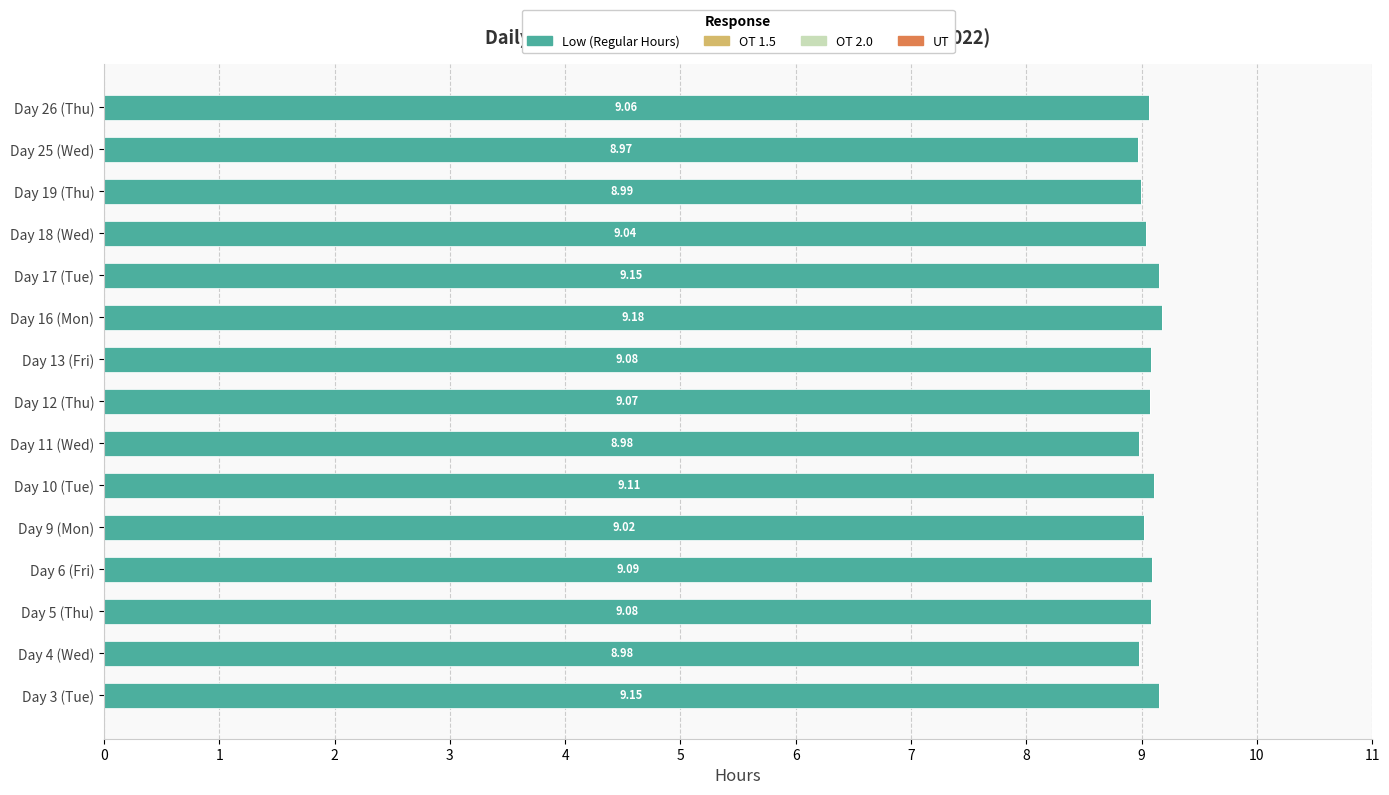

Approximately how many times larger is the value at Day 4 (Wed) compared to Day 9 (Mon)?

1.0